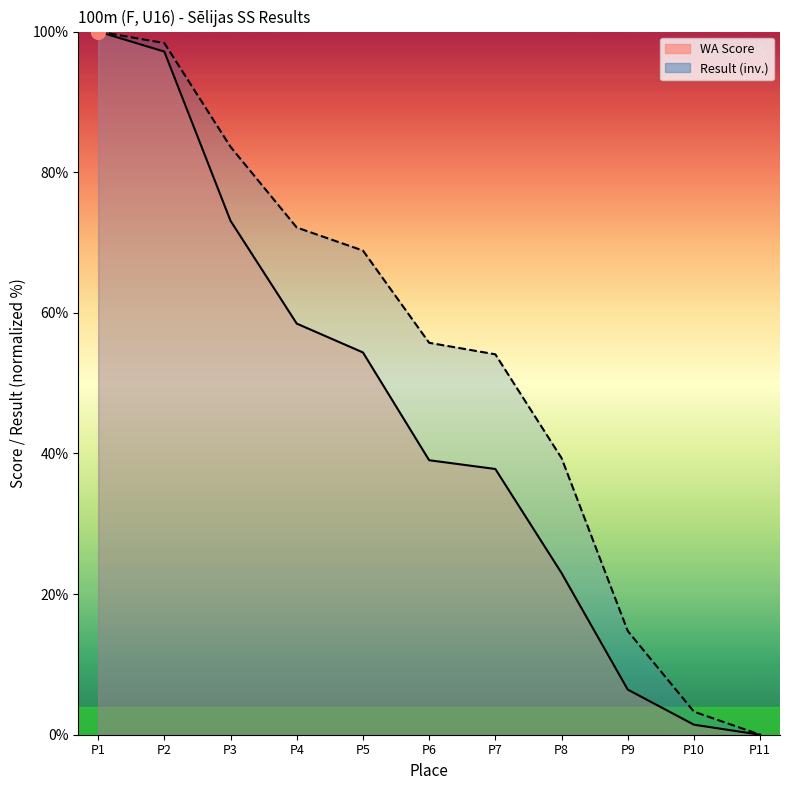

What is the difference between the maximum and minimum values in the WA Score series?

100.0